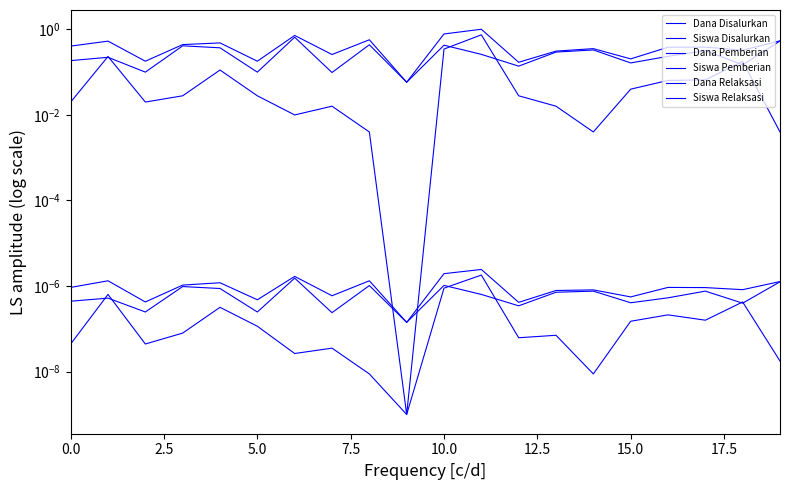

List the series in order of their peak value, highest first.

Dana Disalurkan, Dana Relaksasi, Dana Pemberian, Siswa Disalurkan, Siswa Relaksasi, Siswa Pemberian